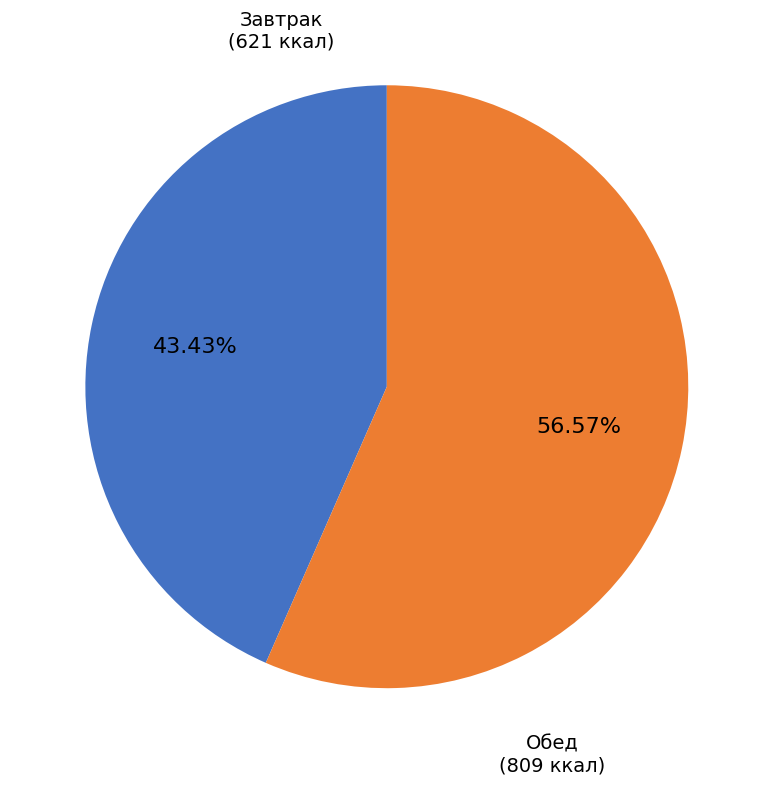

How many slices are in this pie chart?

2